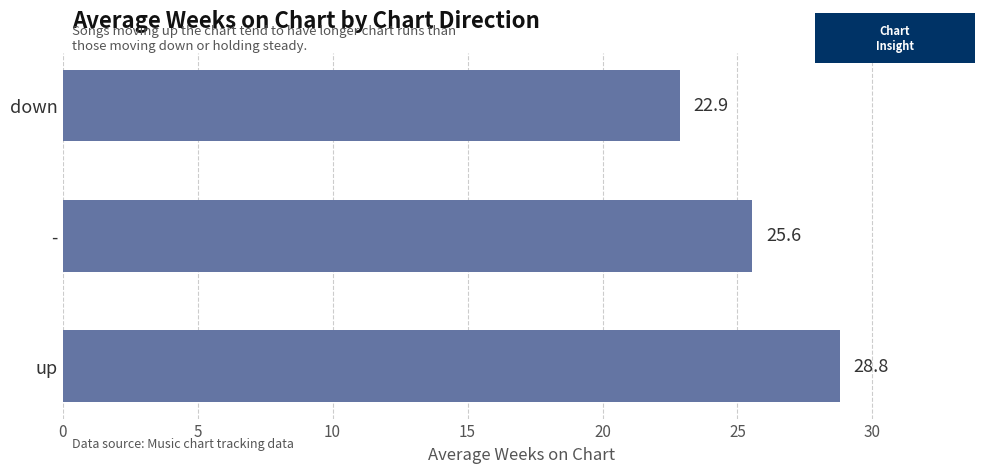

What is the difference between the maximum and second lowest values?

3.2